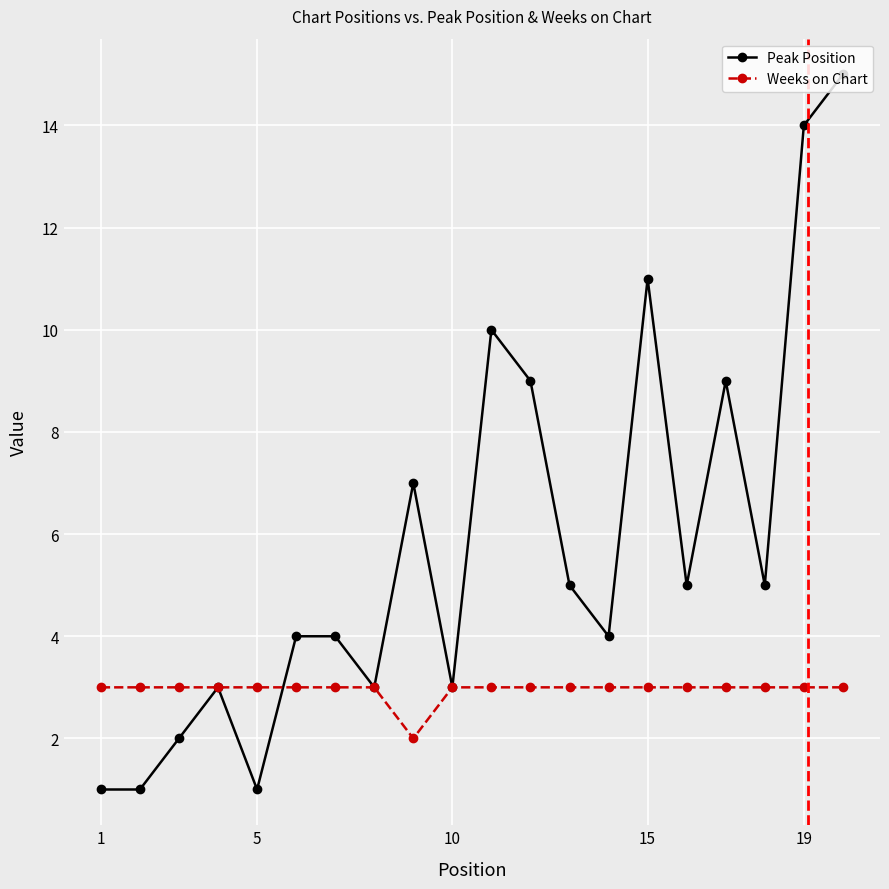

Which series has the widest spread of values?

Peak Position